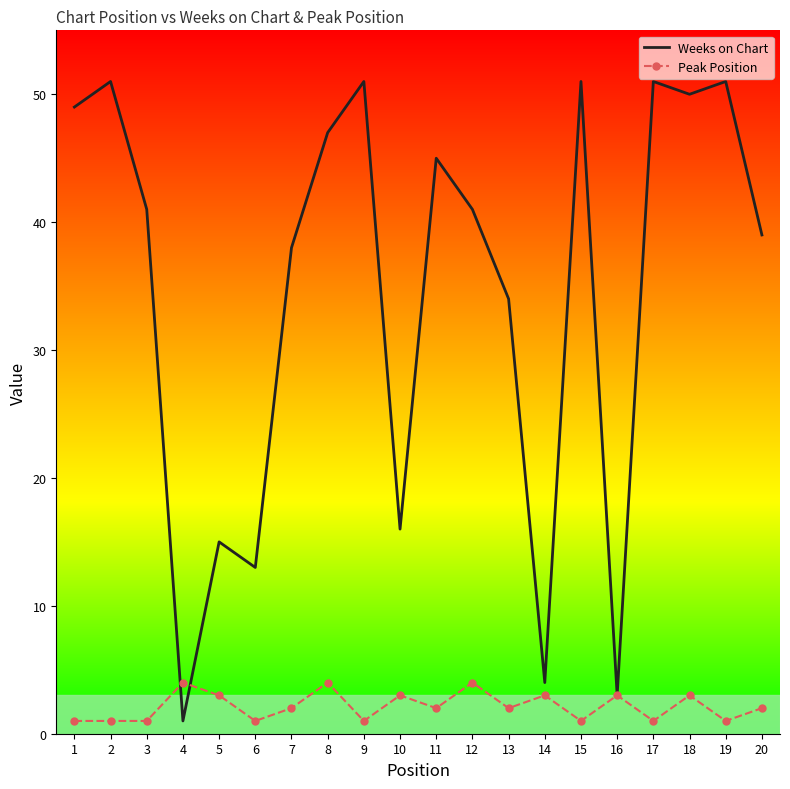

The value of Weeks on Chart at 3 is 41. True or false?

True